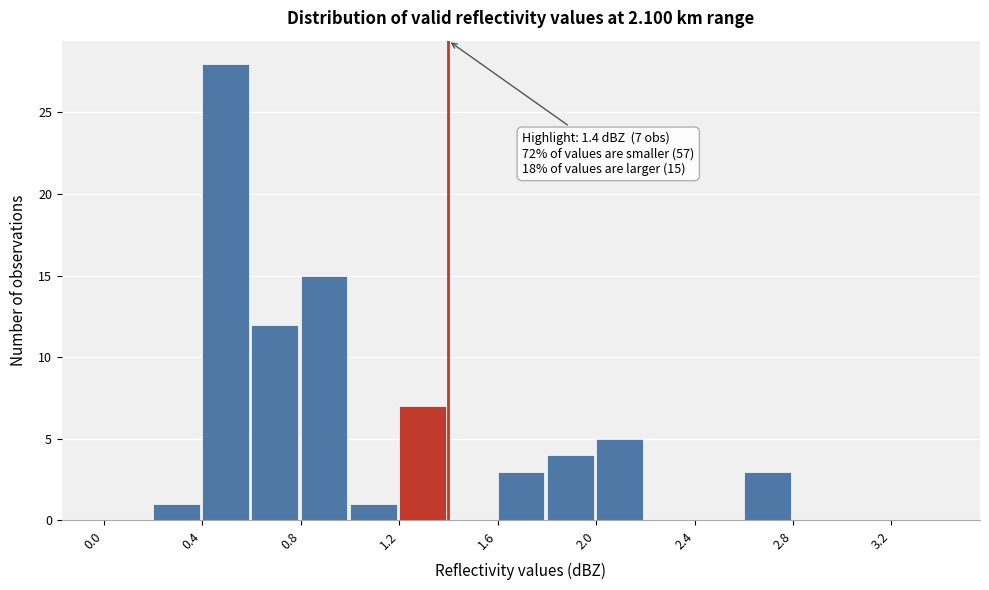

Over which range of the x-axis is the bar tallest?

0.4 to 0.6